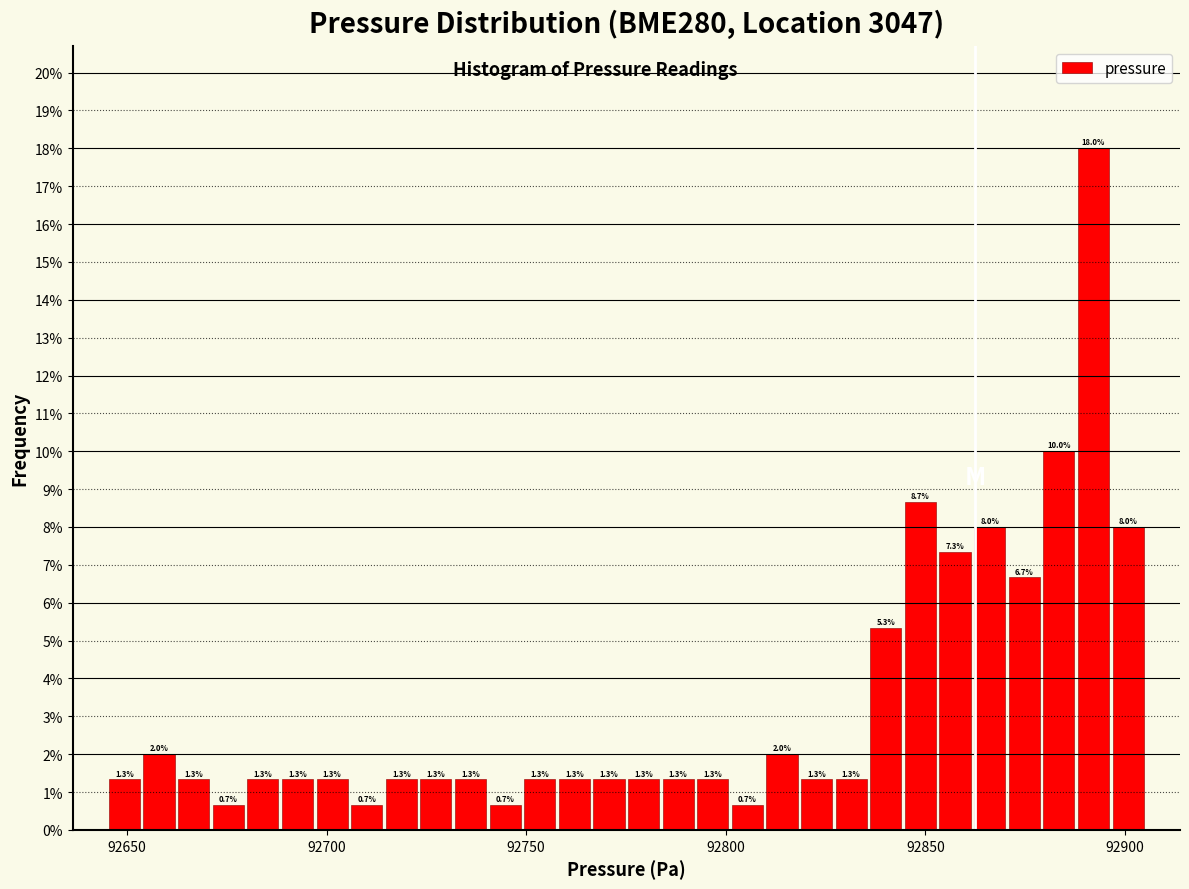

Around what value on the x-axis is the tallest bar? Give the approximate position of its centre, as read against the axis.

92890